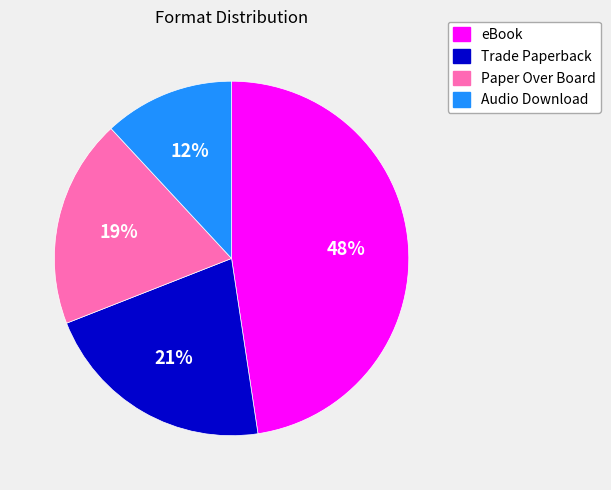

Which has a higher value, eBook or Audio Download?

eBook